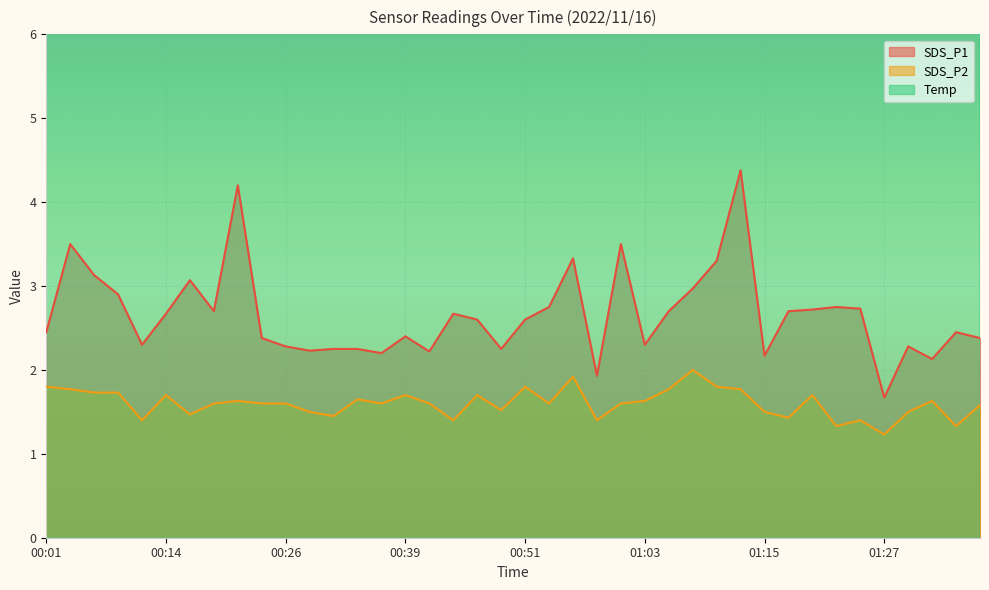

How many distinct data groups are displayed?

3